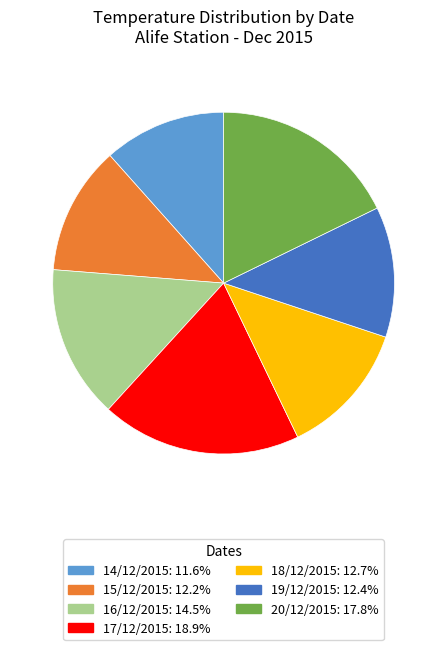

What is the ratio of the value at 18/12/2015: 12.7% to the value at 20/12/2015: 17.8%?

0.7